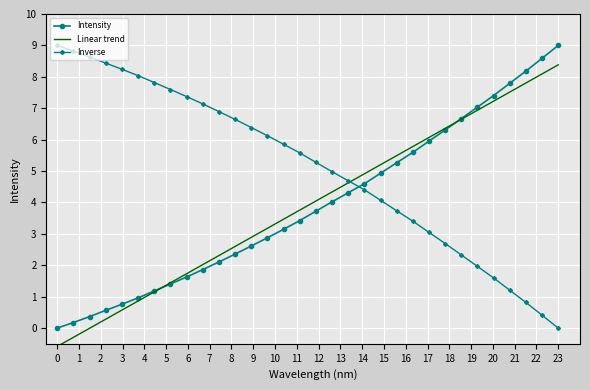

How many times do Linear trend and Intensity cross each other?

2